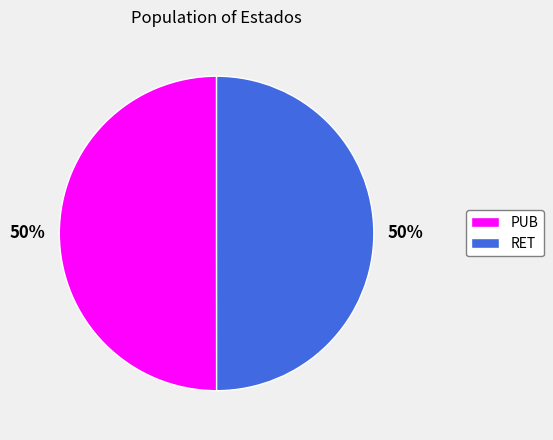

Count the number of slices in the pie.

2